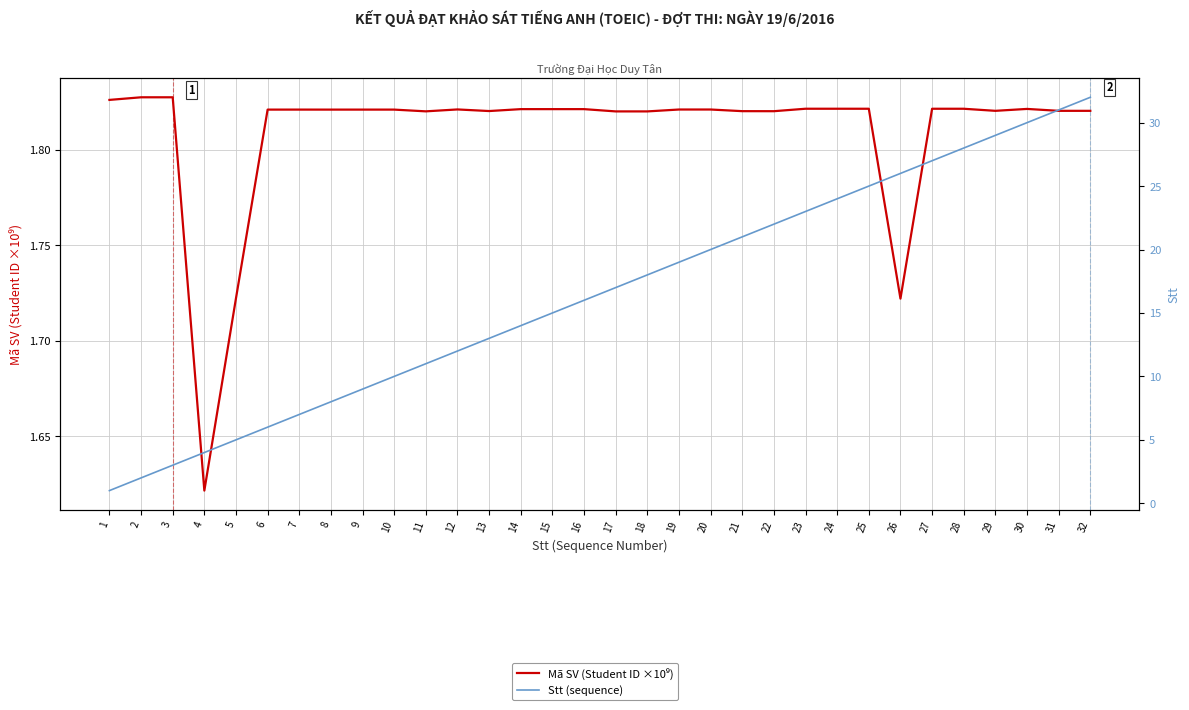

How many distinct data groups are displayed?

2